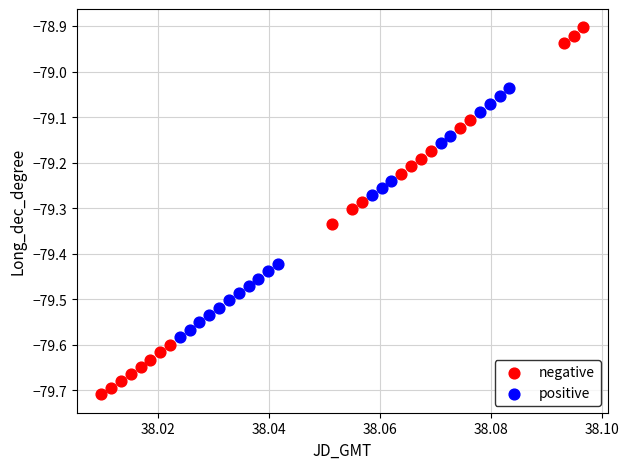

Which series contains the highest Y value?

negative